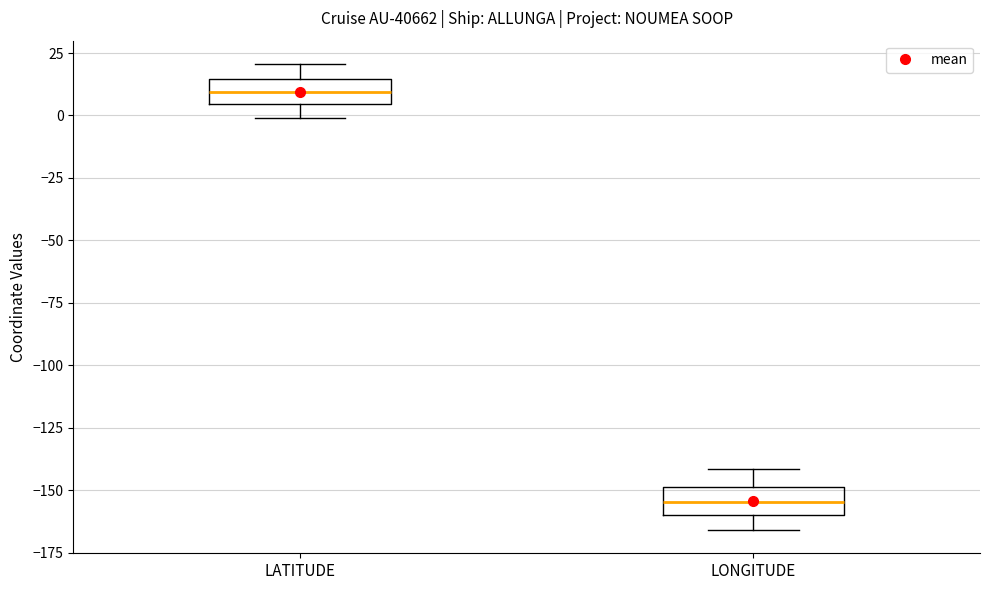

Reading left to right, transcribe this box plot: for each box, give where its median line is, the range the box spans, and where its two whiskers end, as read against the y-axis. The values are not printed on the chart, so give them approximately, as read against the axis.

LATITUDE: median 10, box 5 to 15, whiskers 0 to 20
LONGITUDE: median -155, box -160 to -150, whiskers -165 to -140